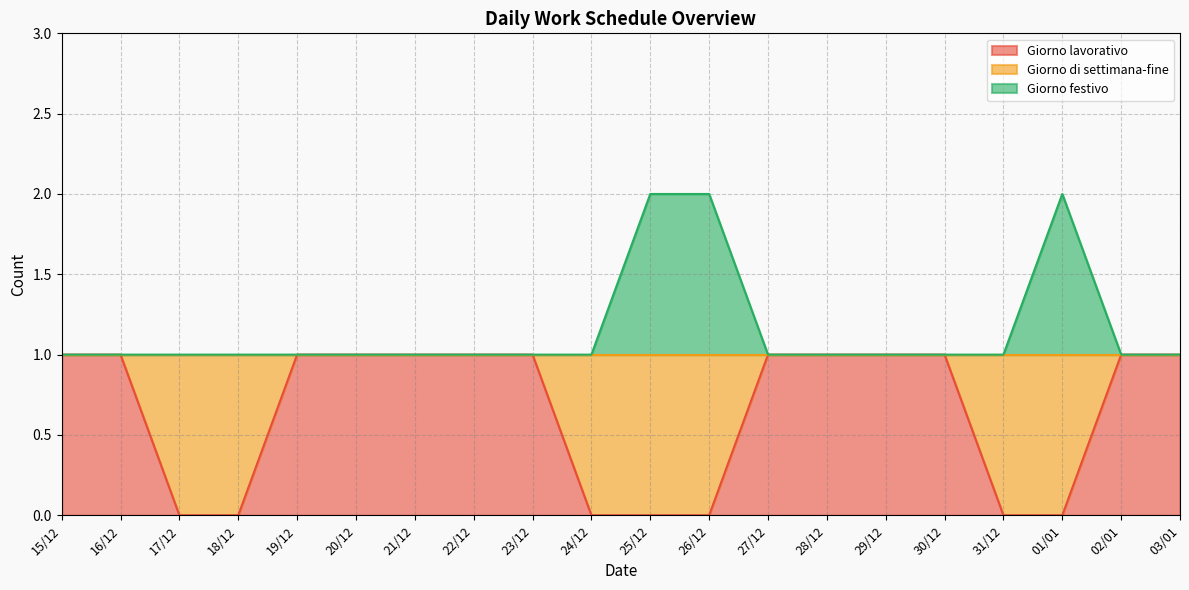

Between 16/12 and 02/01, which series saw the biggest shift?

Giorno lavorativo